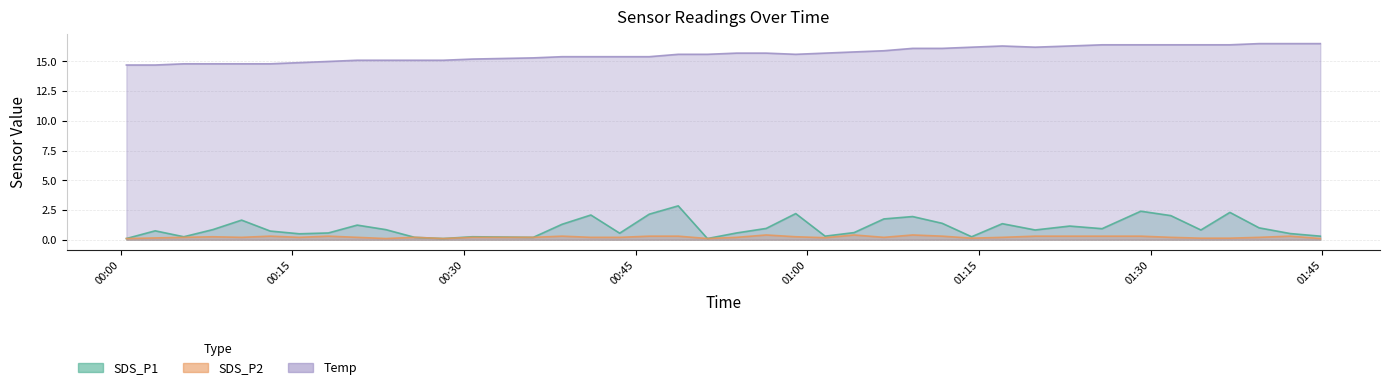

At which category is the sum across all series the highest?

2022/06/06 01:29:08